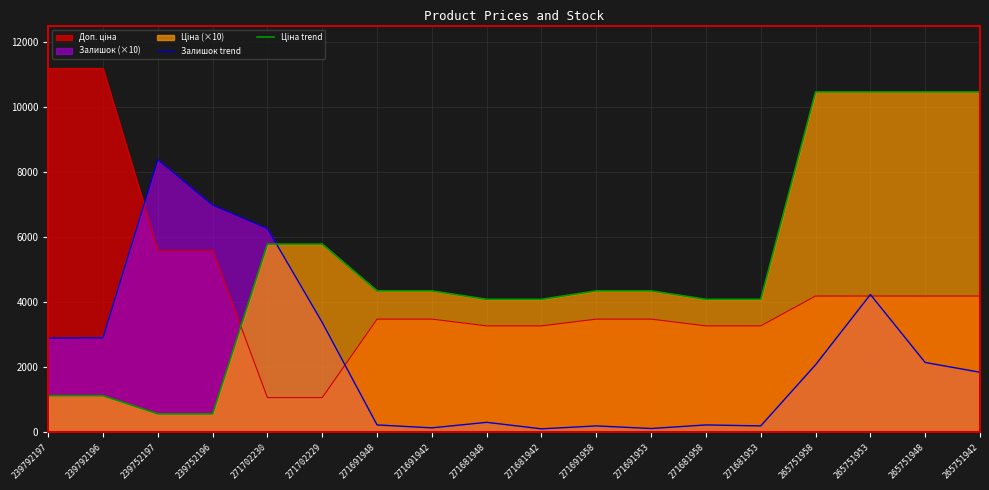

How many lines are shown in the chart?

3